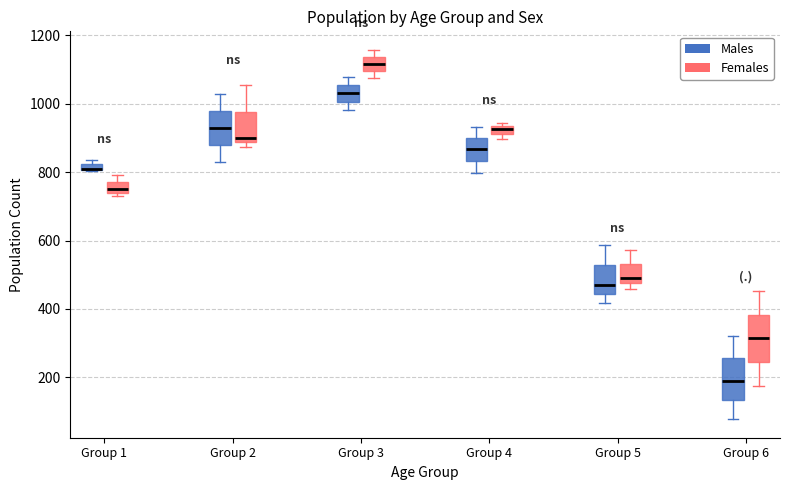

Where is the upper edge of the box for Group 5 (Females) on the y-axis? The values are not printed on the chart, so give them approximately, as read against the axis.

540